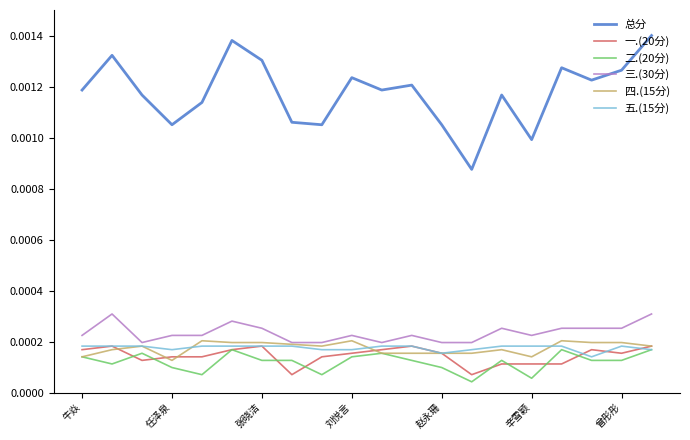

Which series has the largest total across all categories?

总分